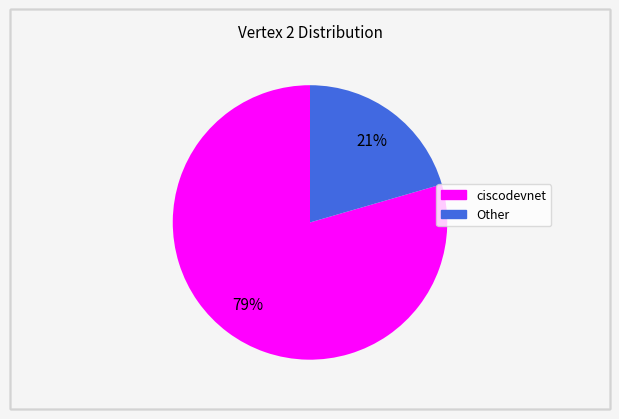

Which has a higher value, Other or ciscodevnet?

ciscodevnet